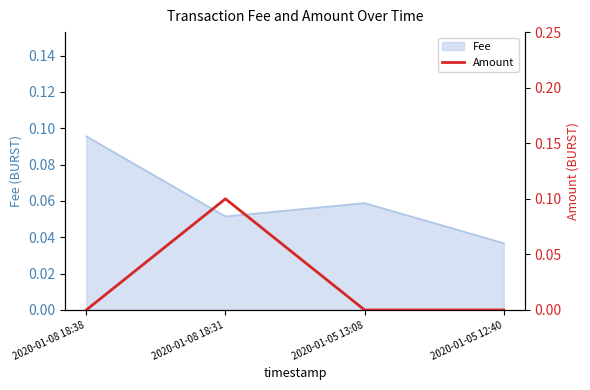

What is the change in value from 2020-01-08 18:38 to 2020-01-08 18:31?

+0.1